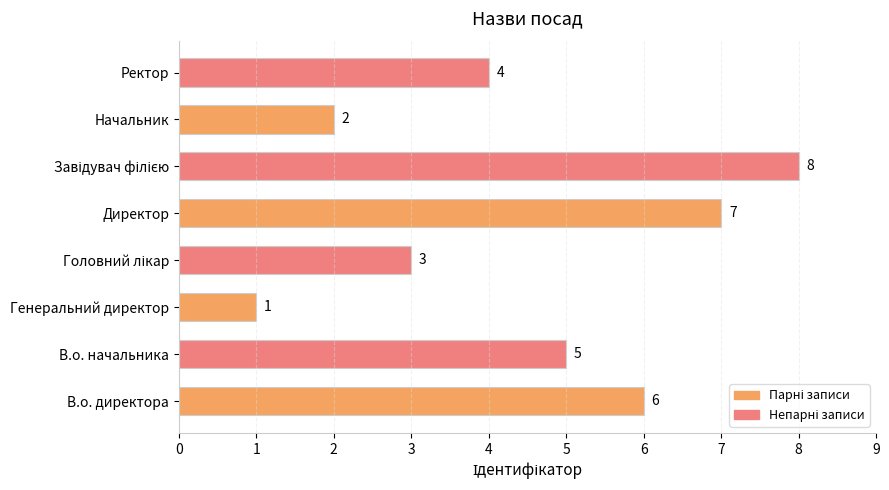

The chart shows a value of 6 at В.о. директора. True or false?

True